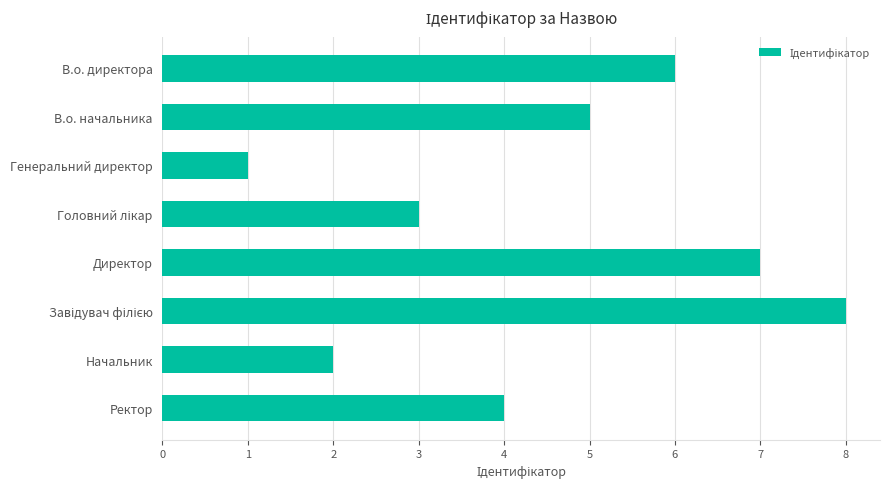

How many data points does each series have?

8